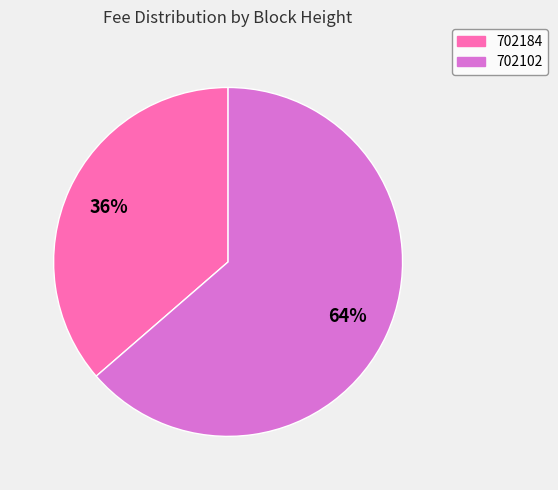

Which has a higher value, 702102 or 702184?

702102